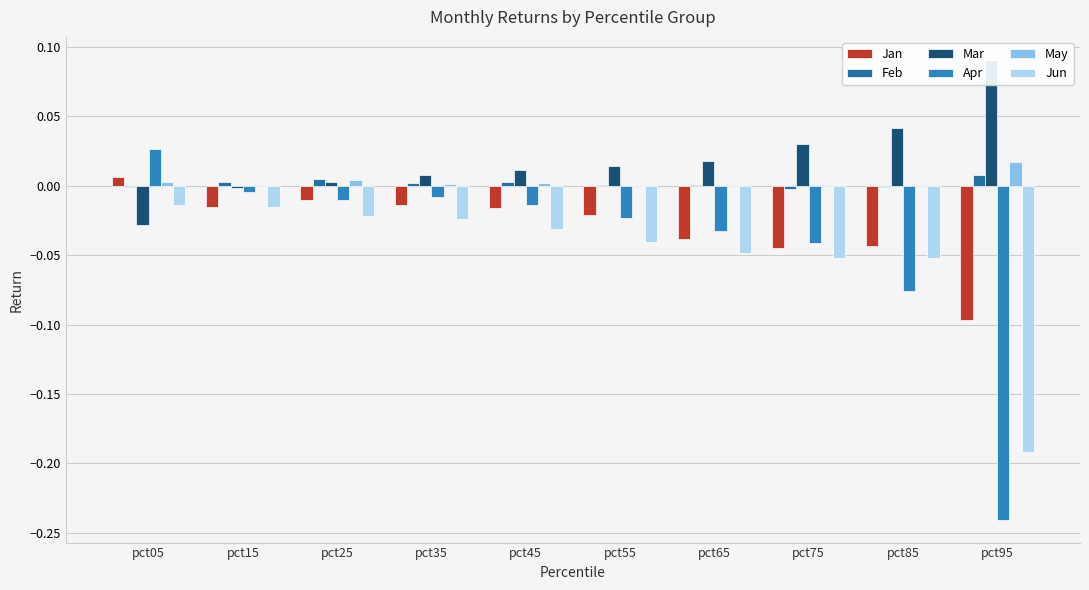

How many bars are there in each group?

6